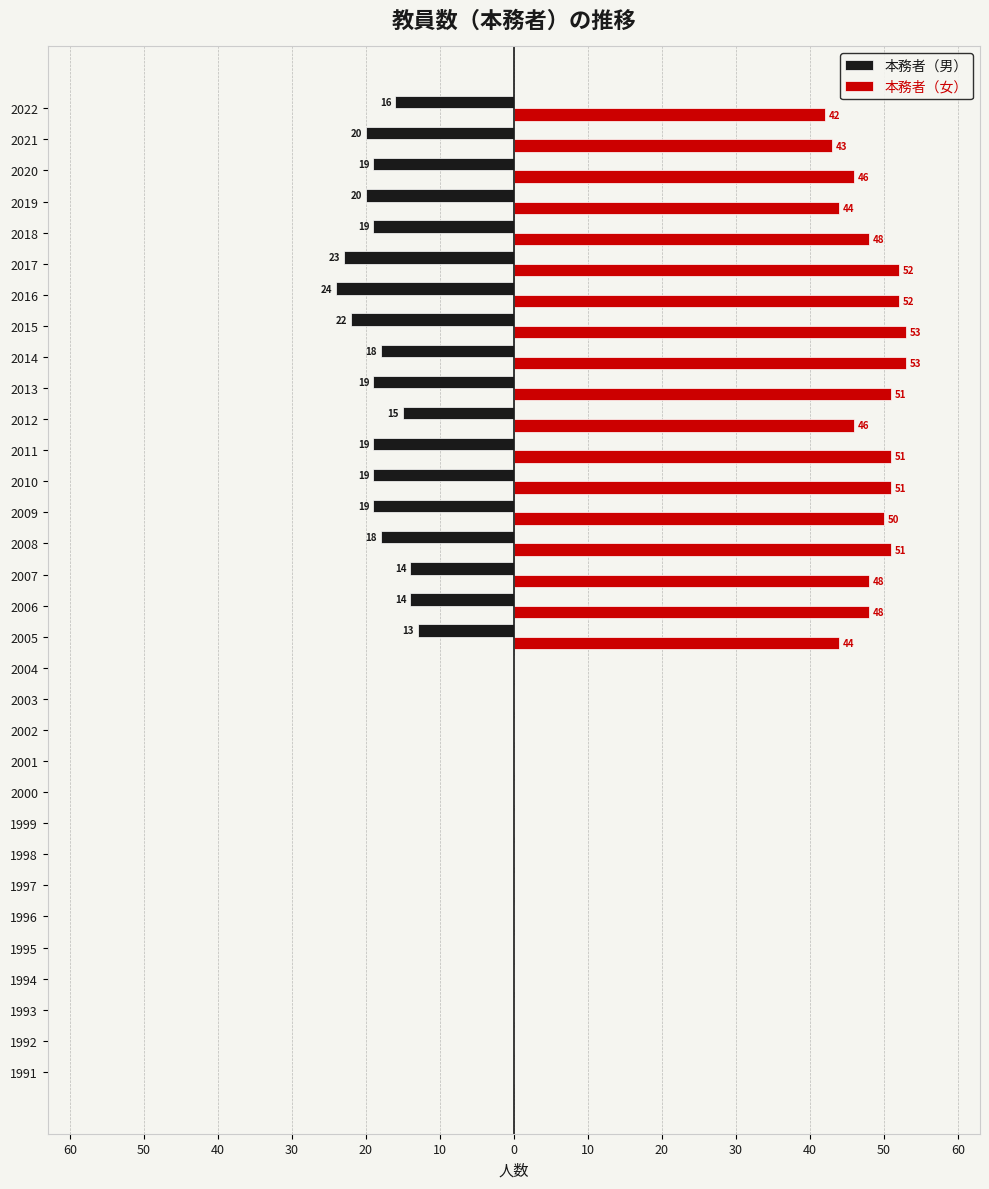

What are all the series names shown in the legend?

本務者（男）, 本務者（女）